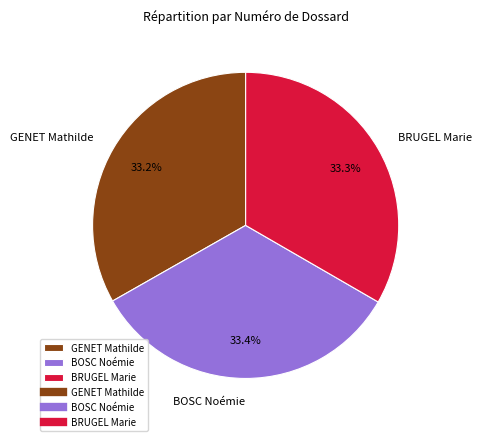

How many slices are in this pie chart?

3